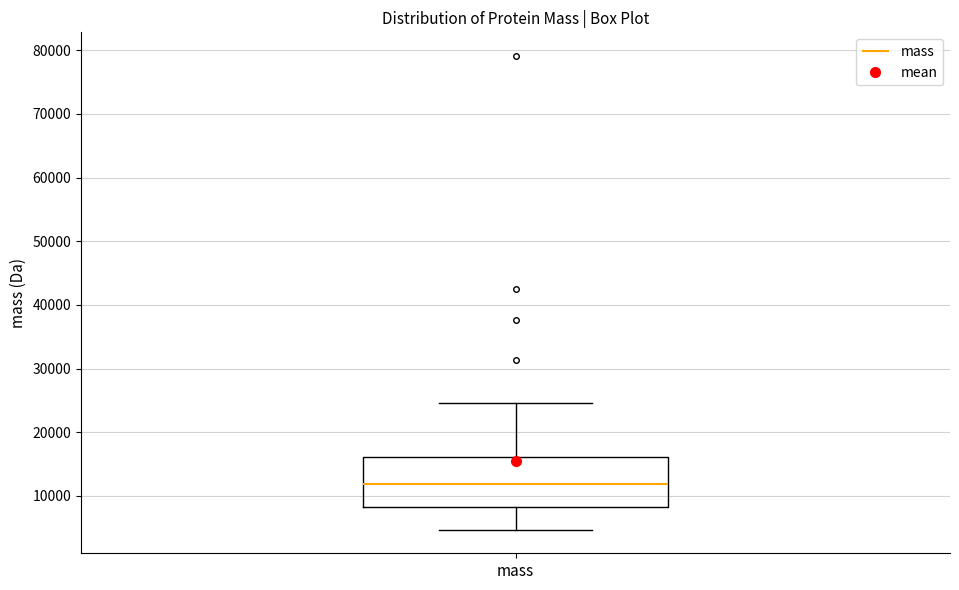

Where does the lower whisker of the box for mass end on the y-axis? The values are not printed on the chart, so give them approximately, as read against the axis.

5000